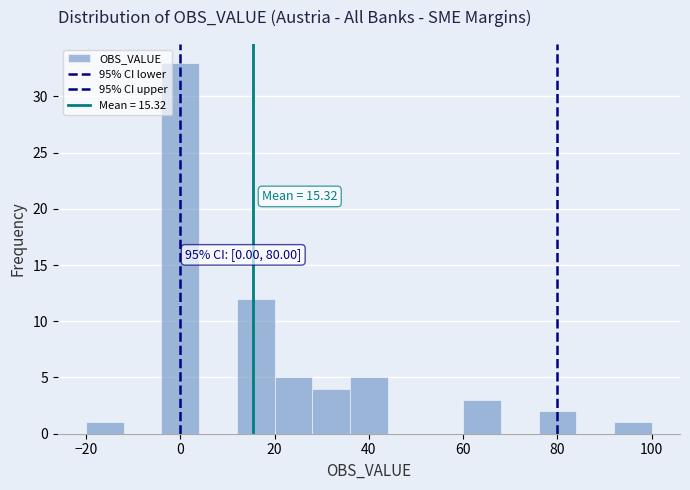

Which range on the x-axis has the tallest bar?

-4 to 4